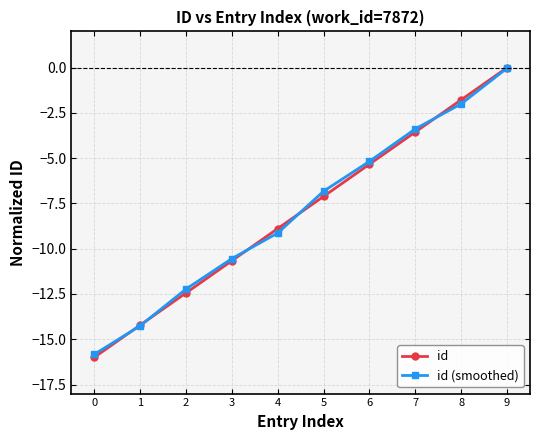

What is the difference between the second highest and minimum values in the id (smoothed) series?

13.8